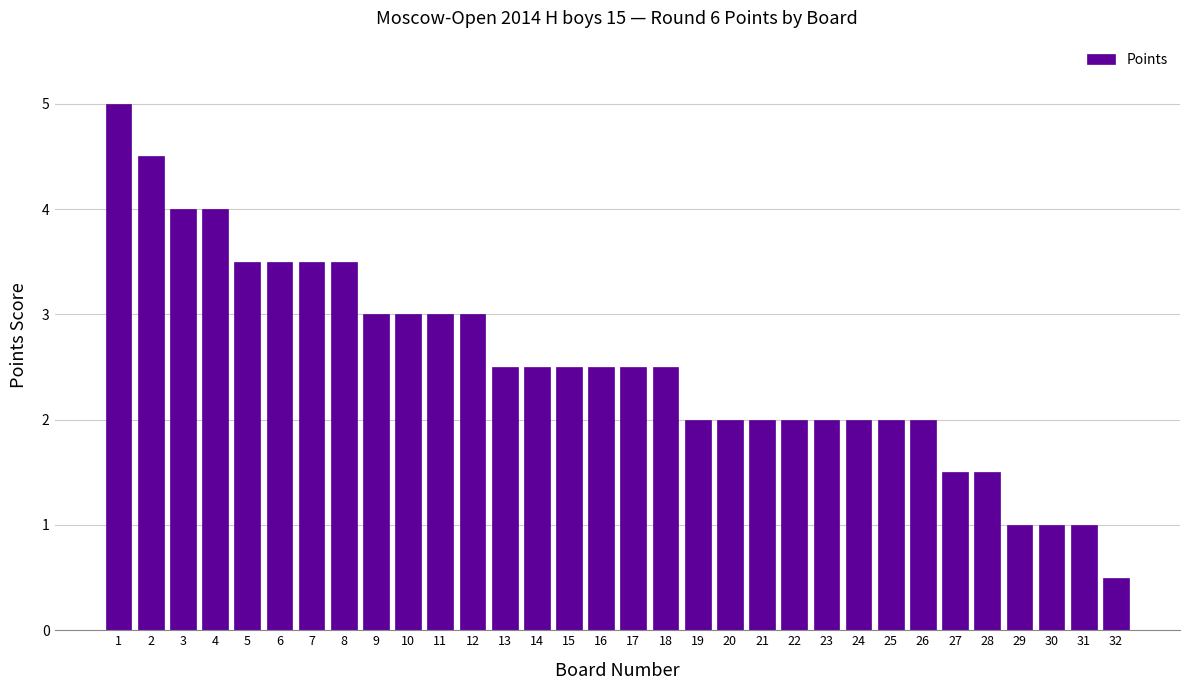

Is it true that the value at 23 is 2.0?

True